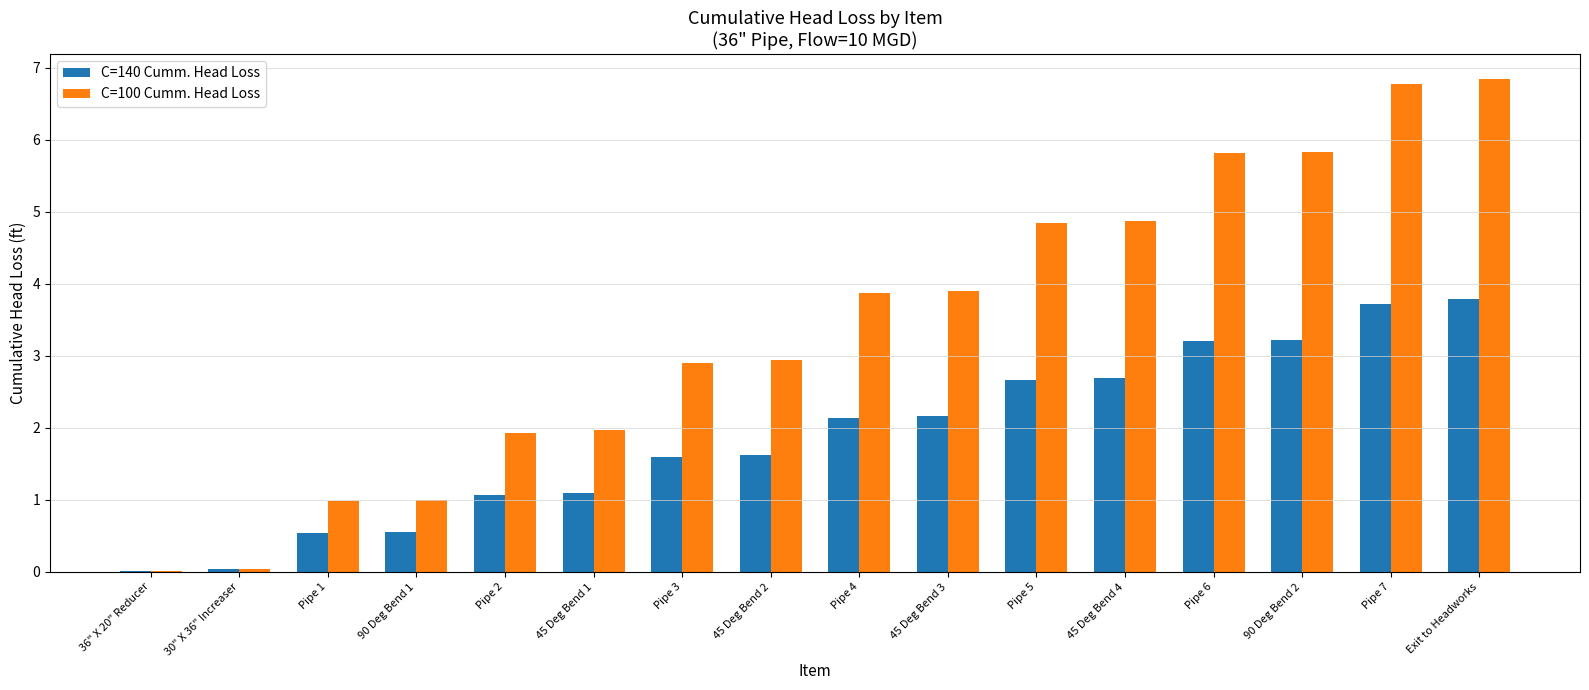

What is the maximum value shown in the chart?

6.9